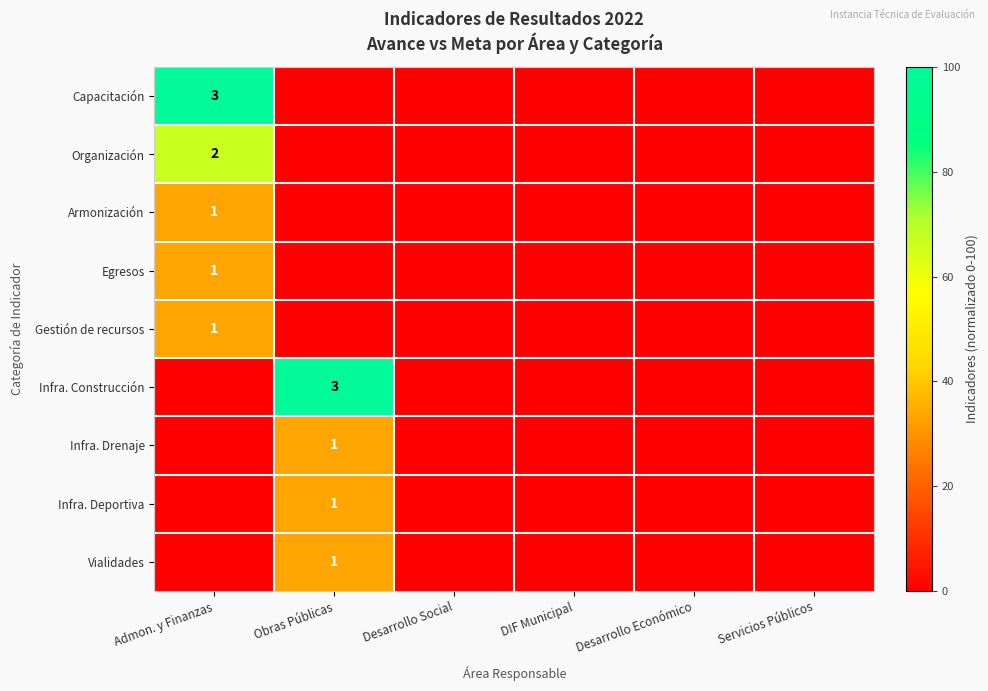

True or false: Infra. Drenaje has a value of 1 at Obras Públicas.

True